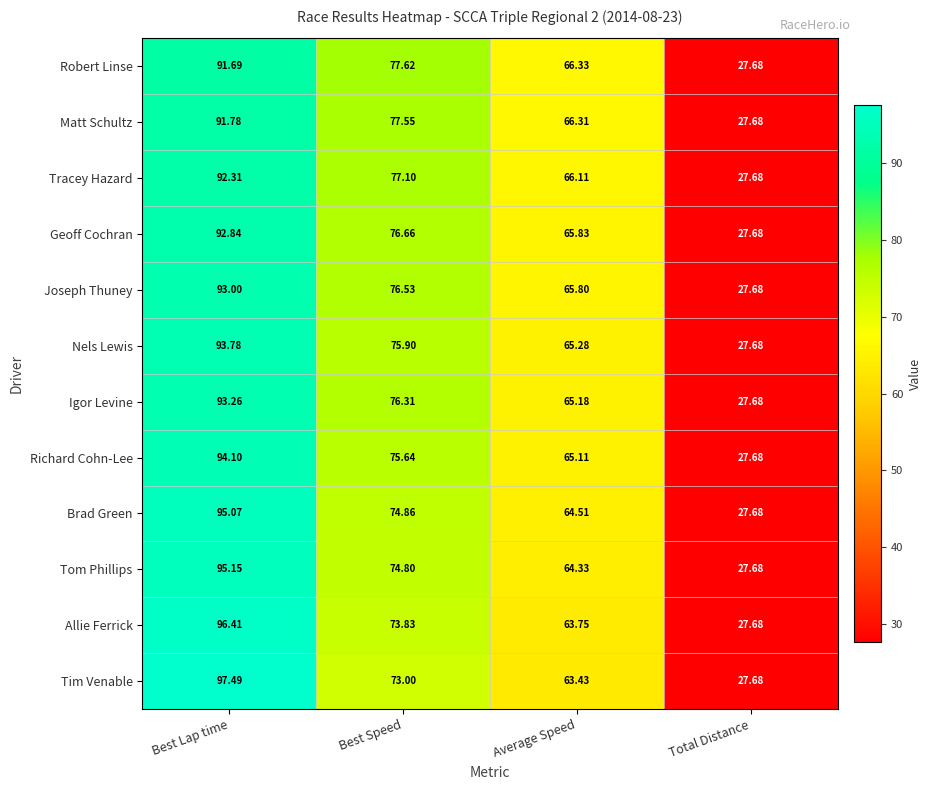

At which label is Geoff Cochran closest to 60?

Average Speed